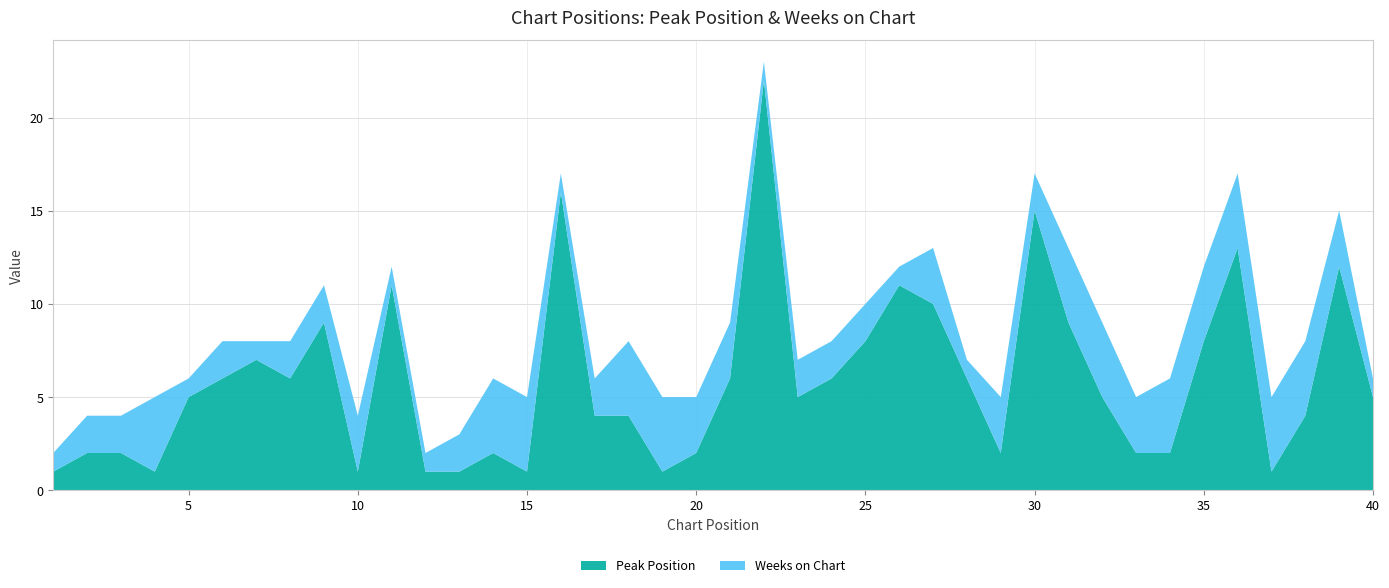

Reading left to right, extract all data points from this chart.

Peak Position: 1	2	2	1	5	6	7	6	9	1	11	1	1	2	1	16	4	4	1	2	6	22	5	6	8	11	10	6	2	15	9	5	2	2	8	13	1	4	12	5
Weeks on Chart: 1	2	2	4	1	2	1	2	2	3	1	1	2	4	4	1	2	4	4	3	3	1	2	2	2	1	3	1	3	2	4	4	3	4	4	4	4	4	3	1